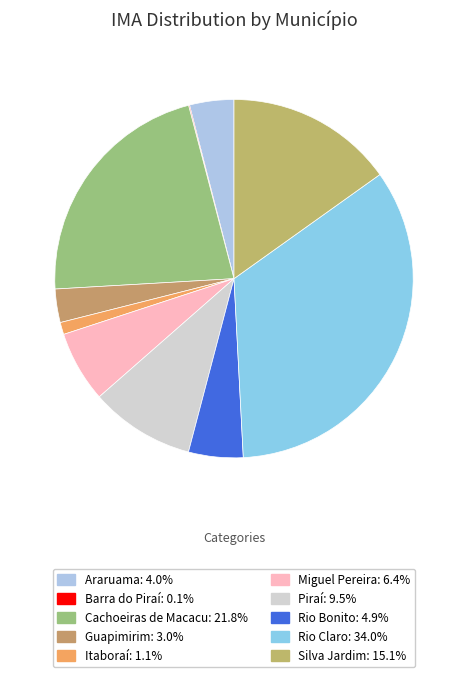

To the nearest percent, what is the difference between the largest and smallest slice percentages?

34%